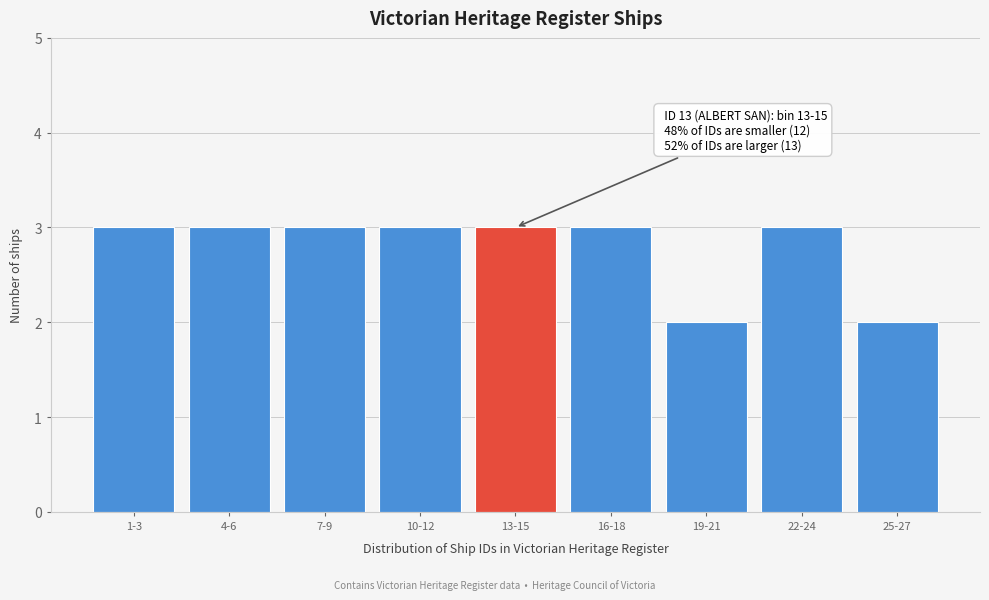

Reading right to left, transcribe all the data shown in this chart.

2	3	2	3	3	3	3	3	3